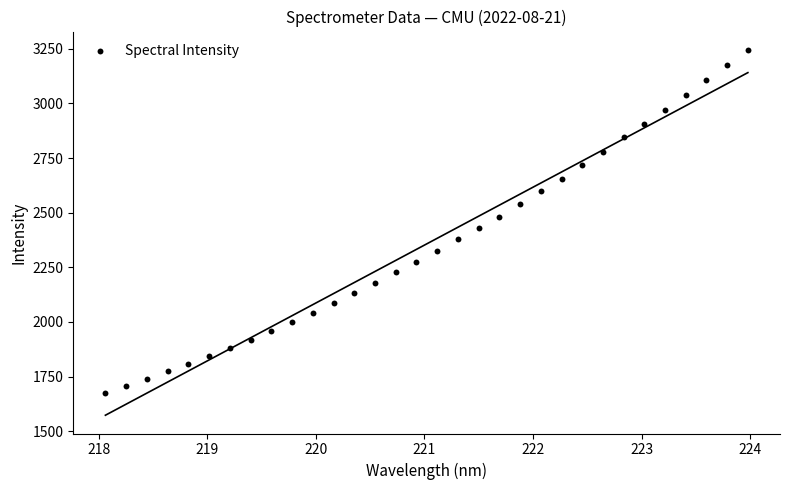

What is the range of X values (max minus min)?

5.9